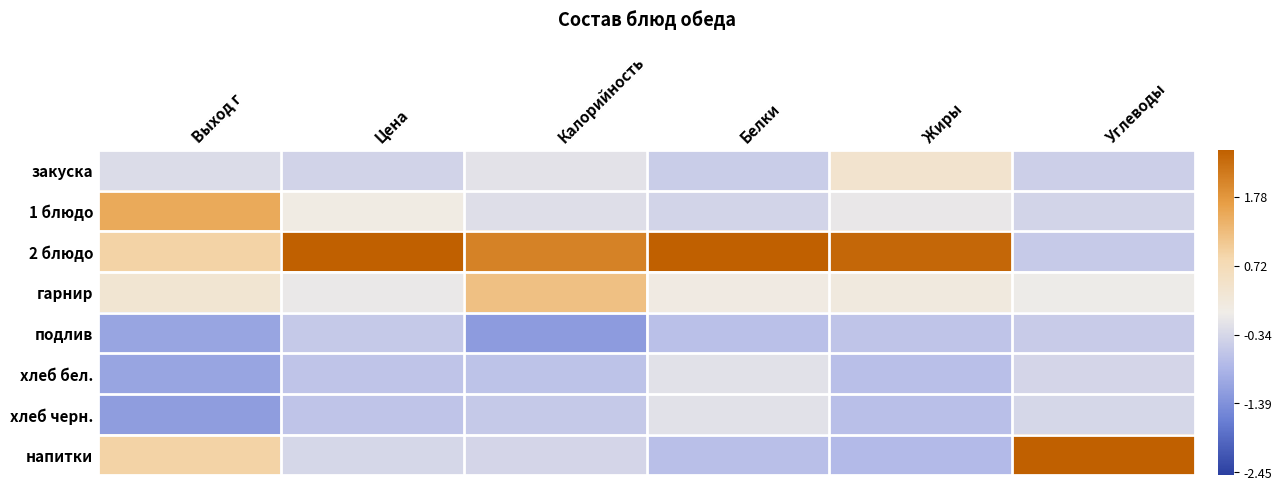

What is the minimum value shown in the chart?

-1.2